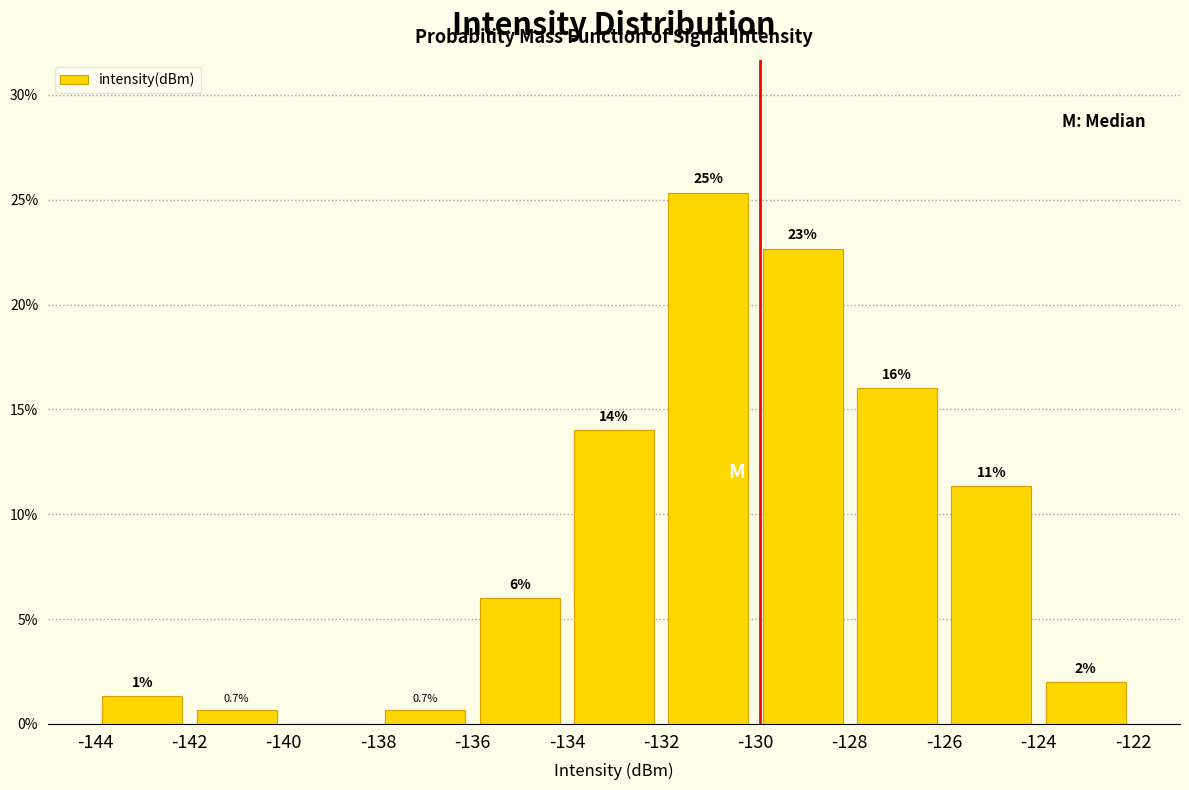

Which range on the x-axis has the tallest bar?

-132 to -130